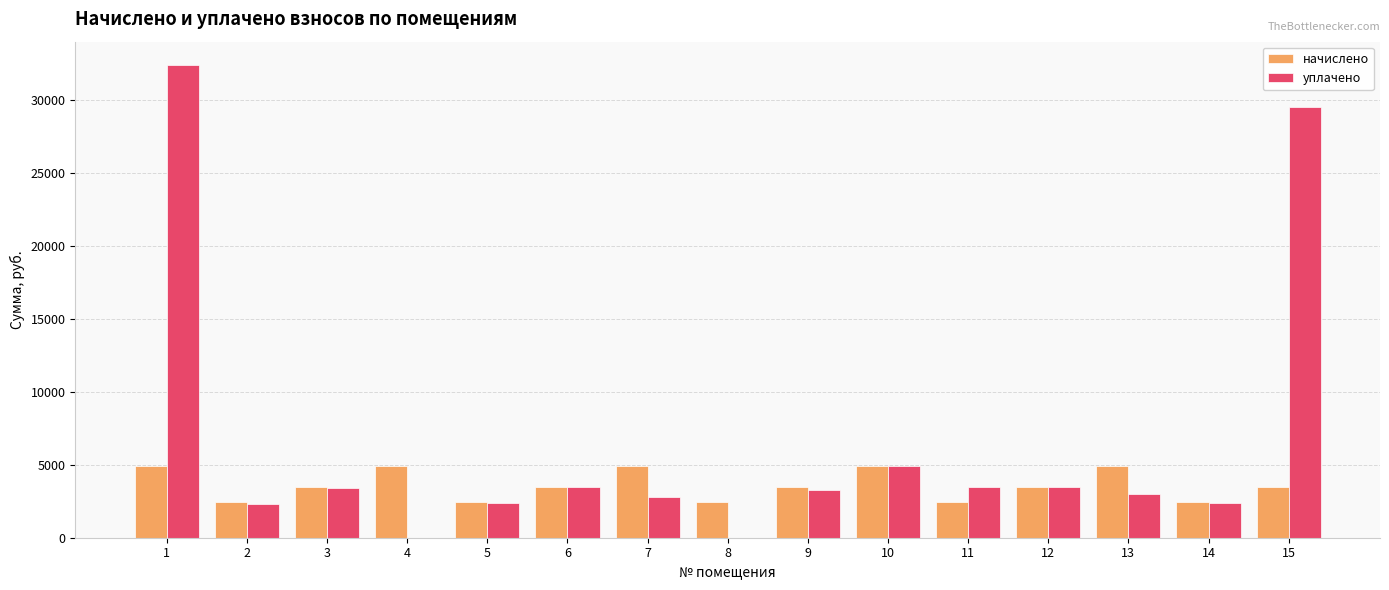

What is the greatest value displayed?

32363.8